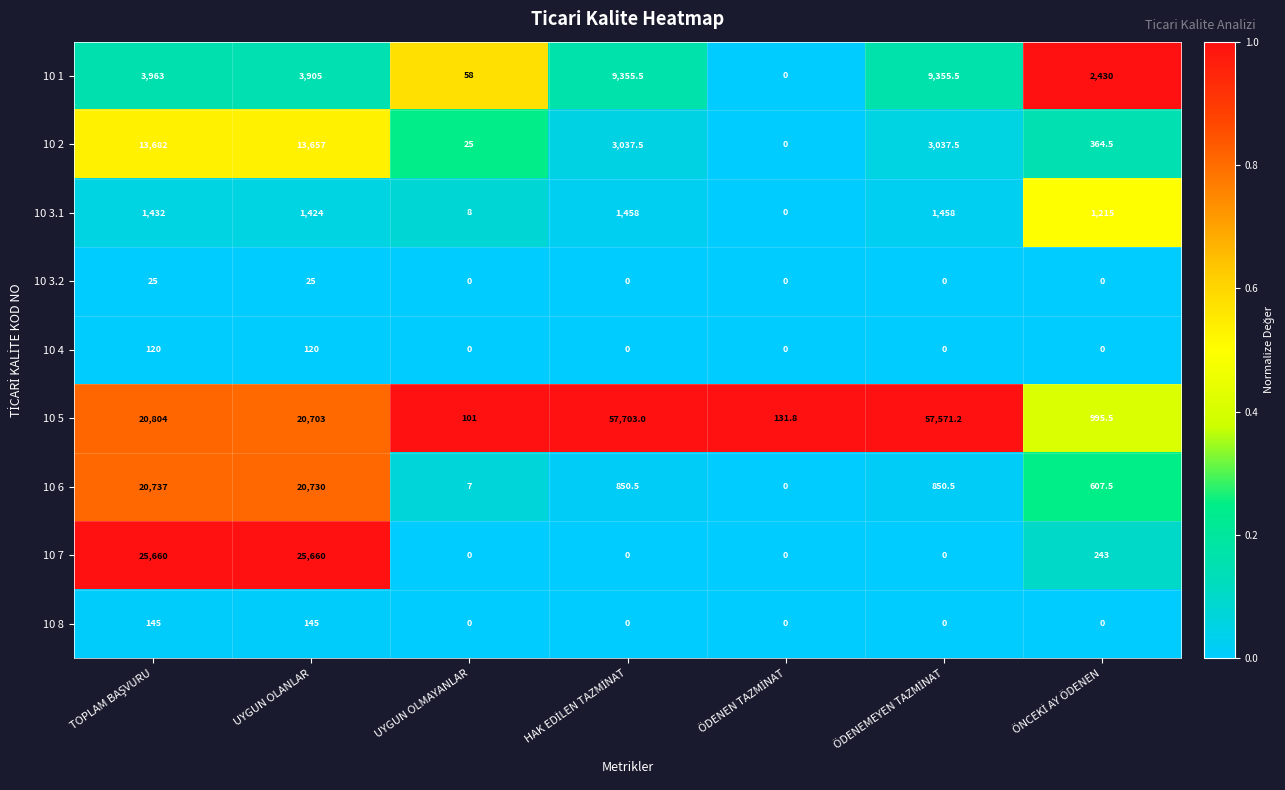

Which series has the largest range (max minus min)?

10 5